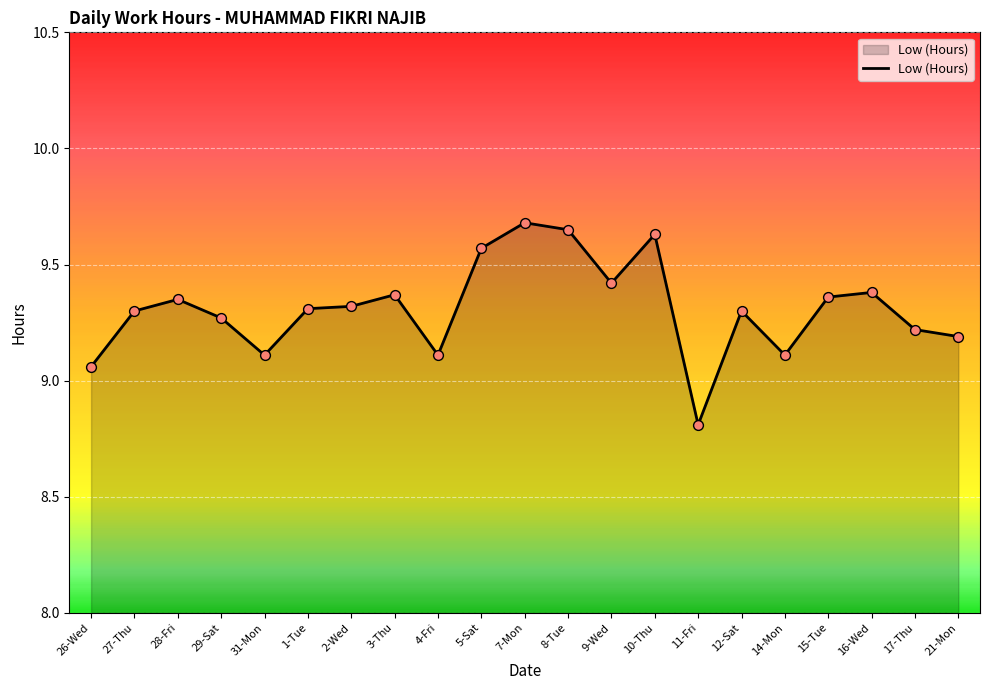

Between 7-Mon and 3-Thu, which is larger?

7-Mon